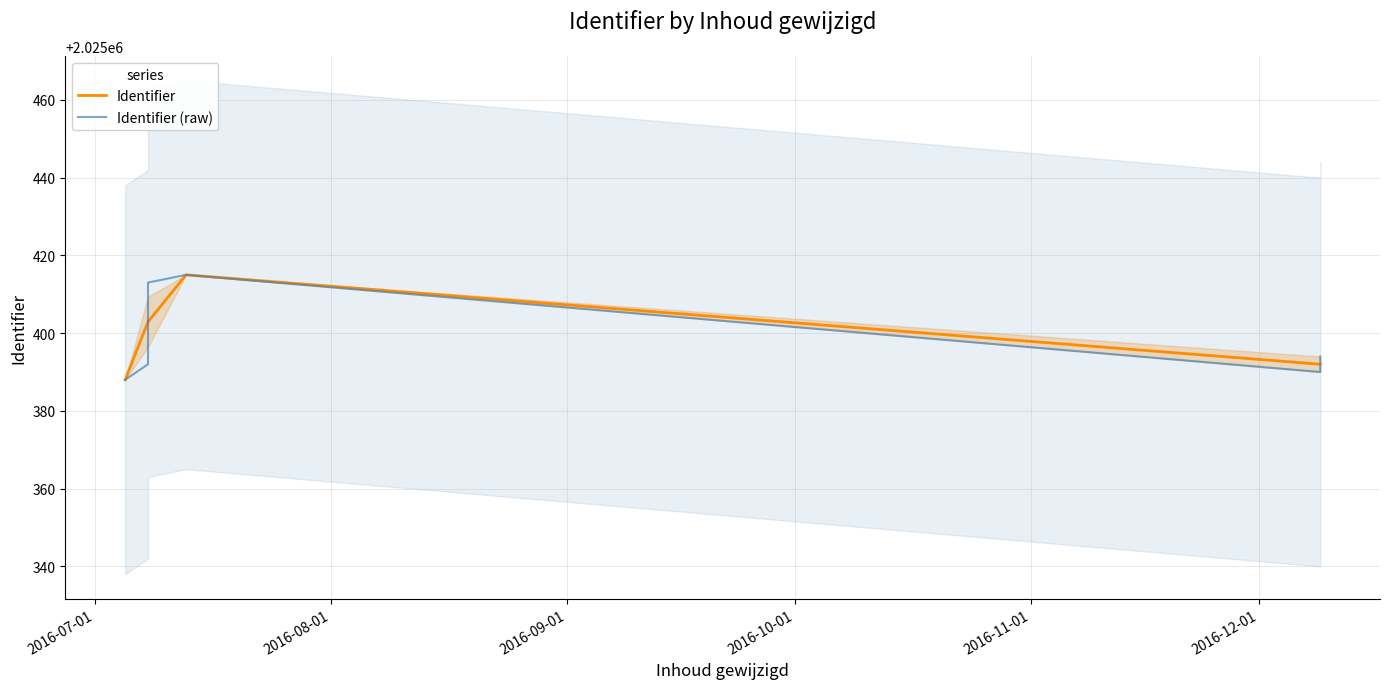

What is the minimum value for Identifier?

2025388.0